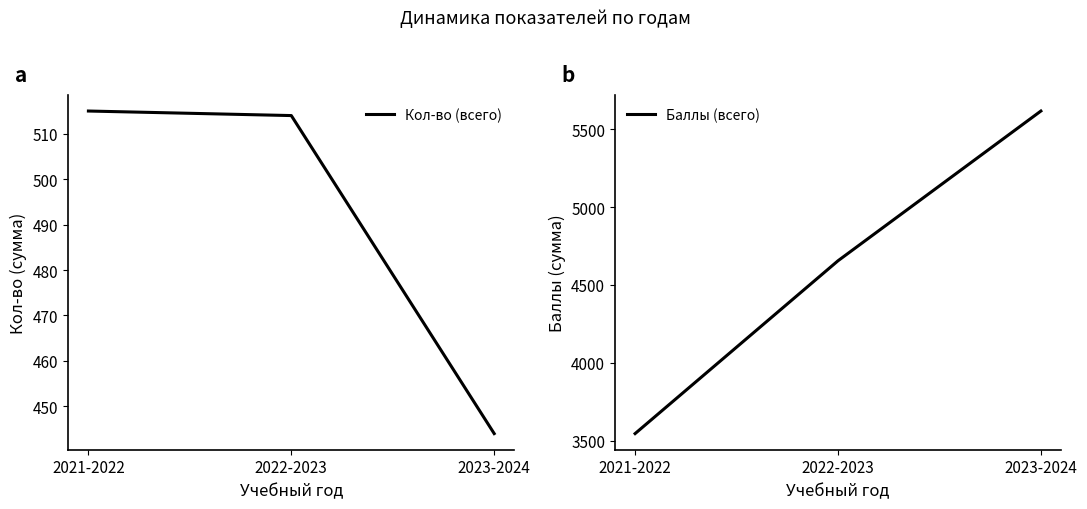

Count the number of categories in the chart.

3